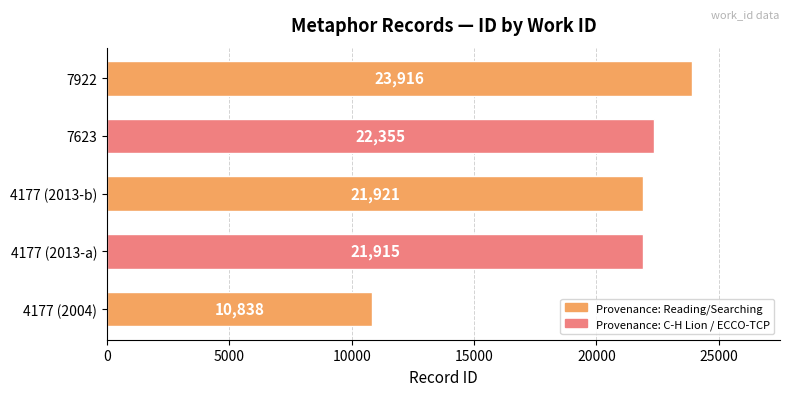

What is the difference between the maximum and minimum values?

13078